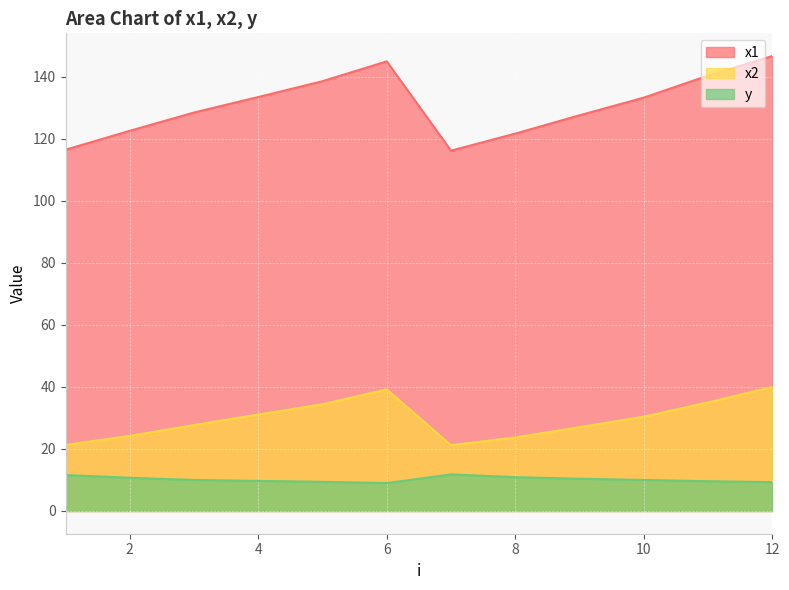

At 12, list the series in order from smallest to largest.

y, x2, x1